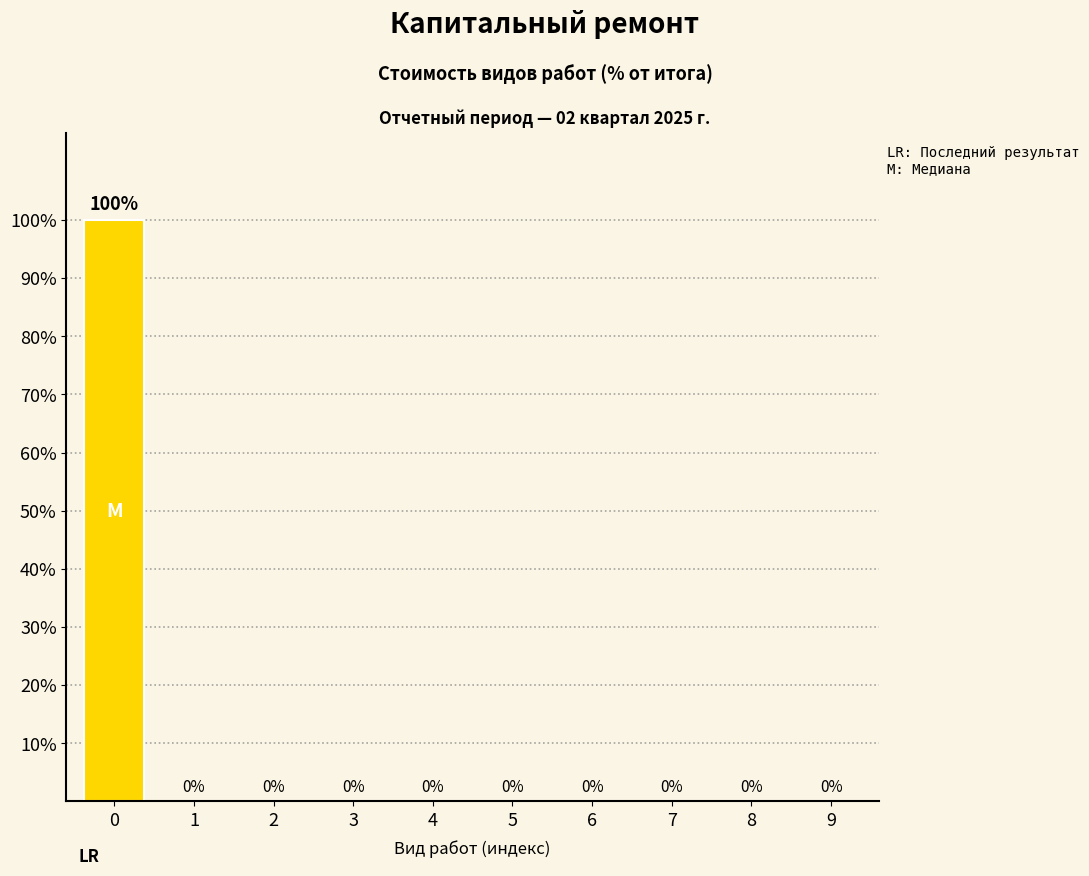

Reading right to left, transcribe all the data shown in this chart.

9=0	8=0	7=0	6=0	5=0	4=0	3=0	2=0	1=0	0=100